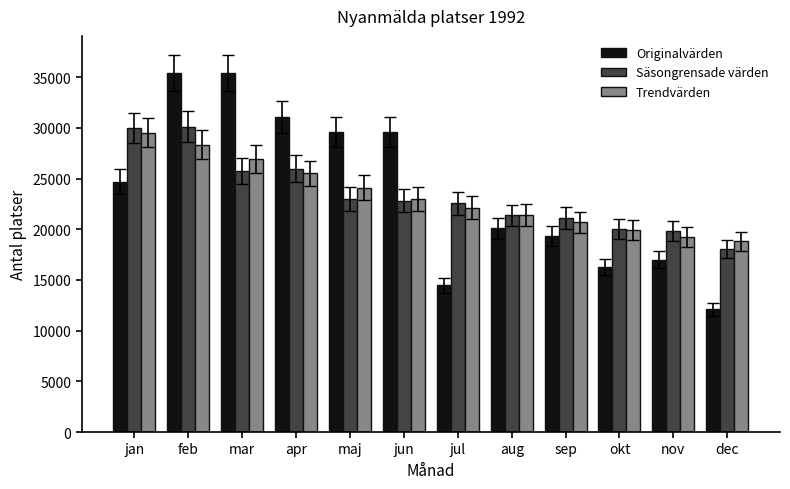

True or false: Originalvärden has a value of 16283.0 at okt.

True